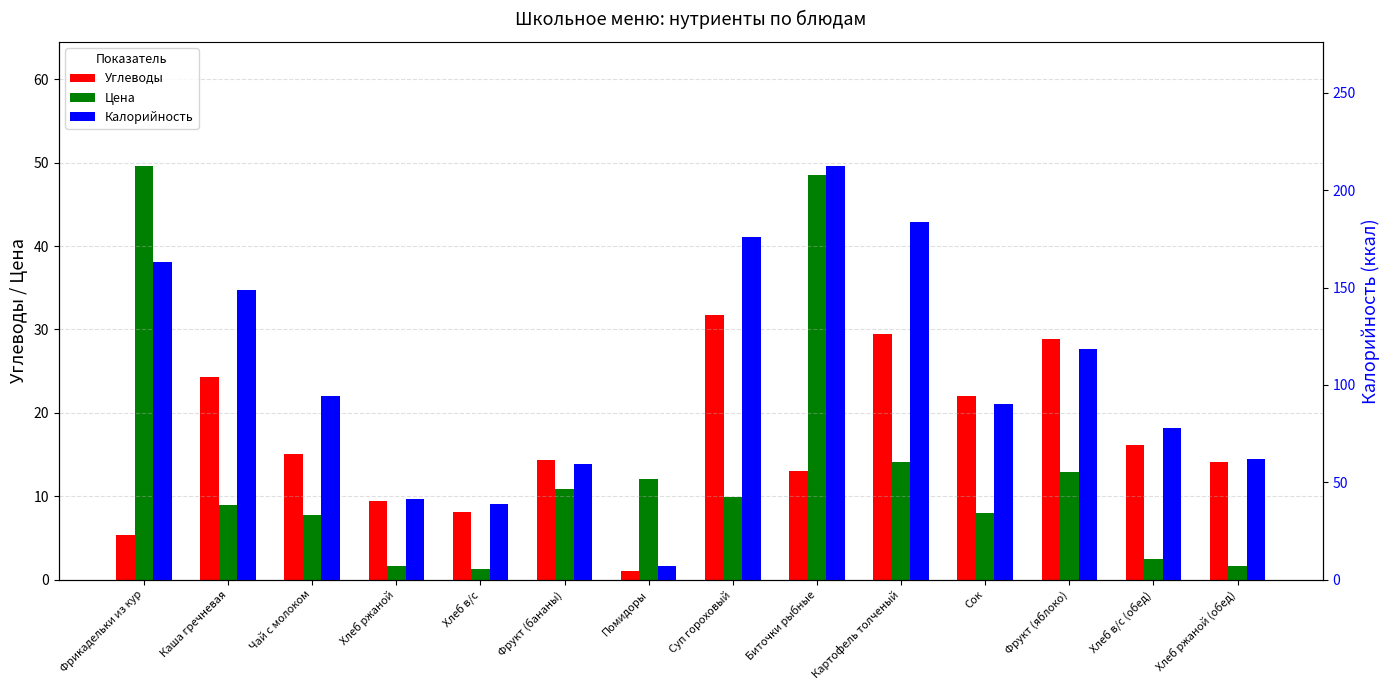

At which category is the sum across all series the highest?

Биточки рыбные